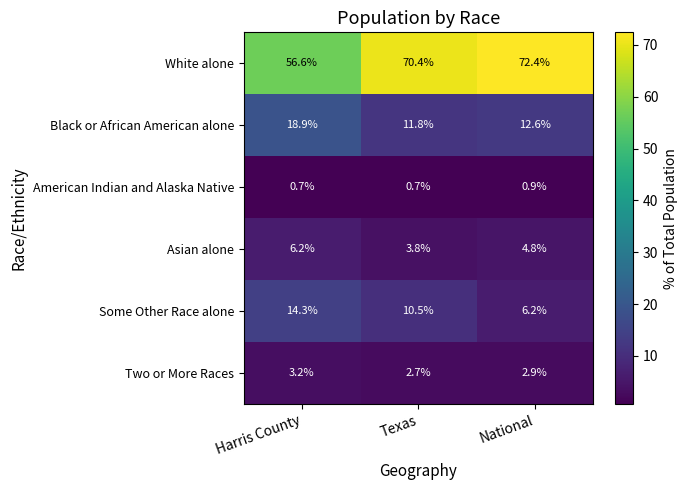

At which label does Black or African American alone first exceed 12?

Harris County